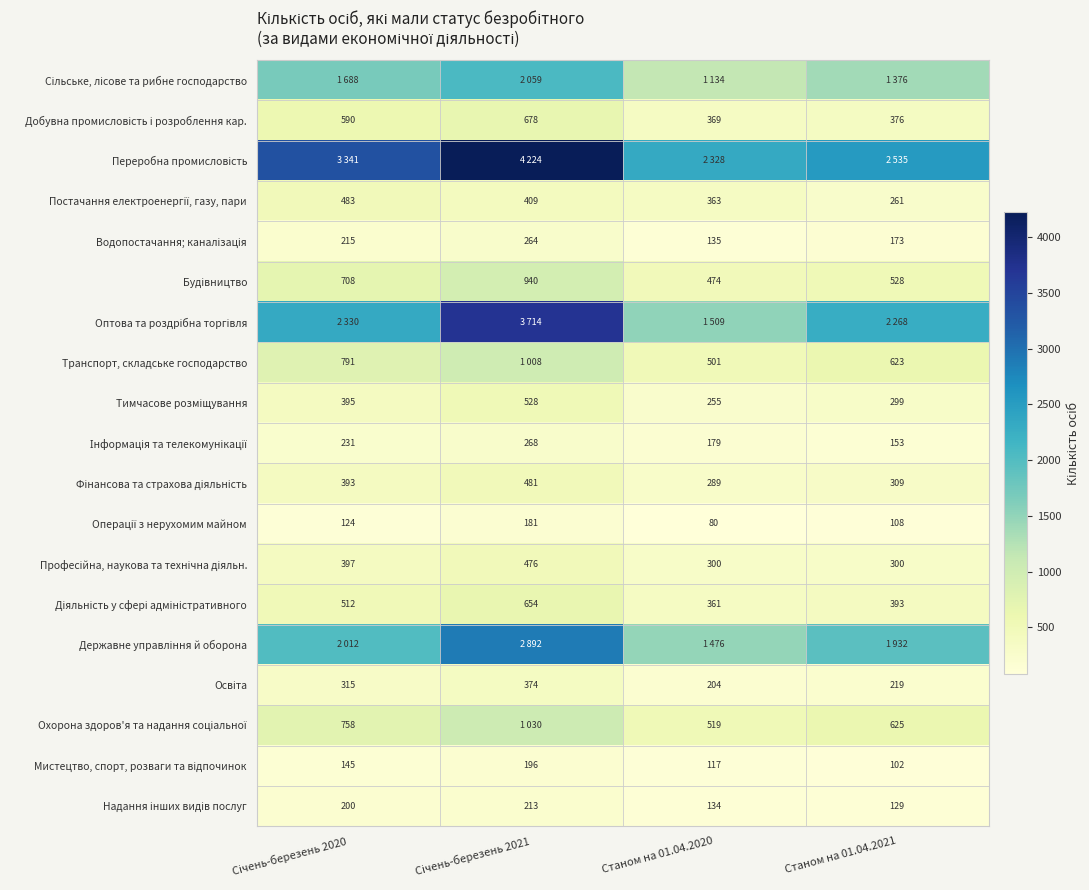

What is the maximum value shown in the chart?

4224